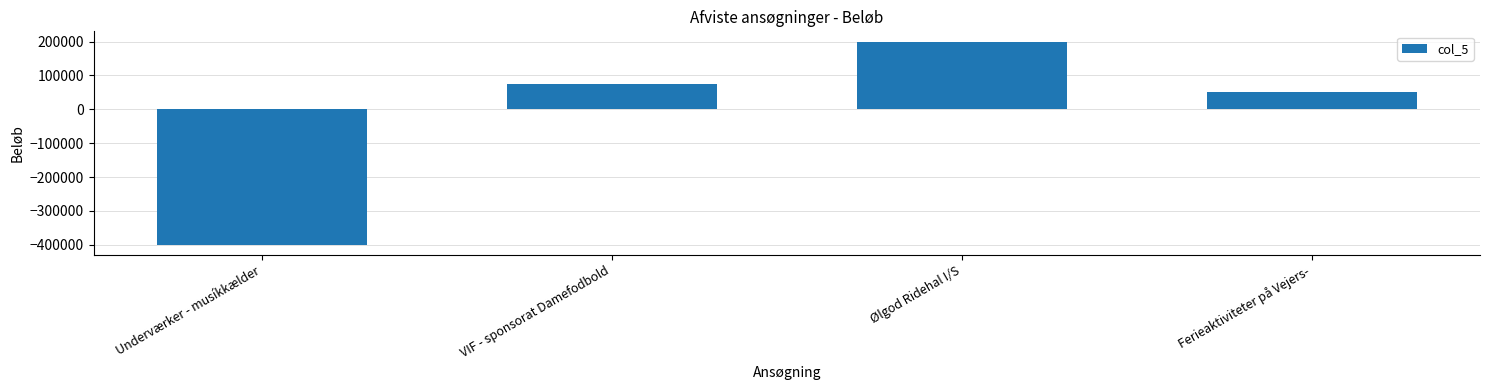

How many values are below zero?

1